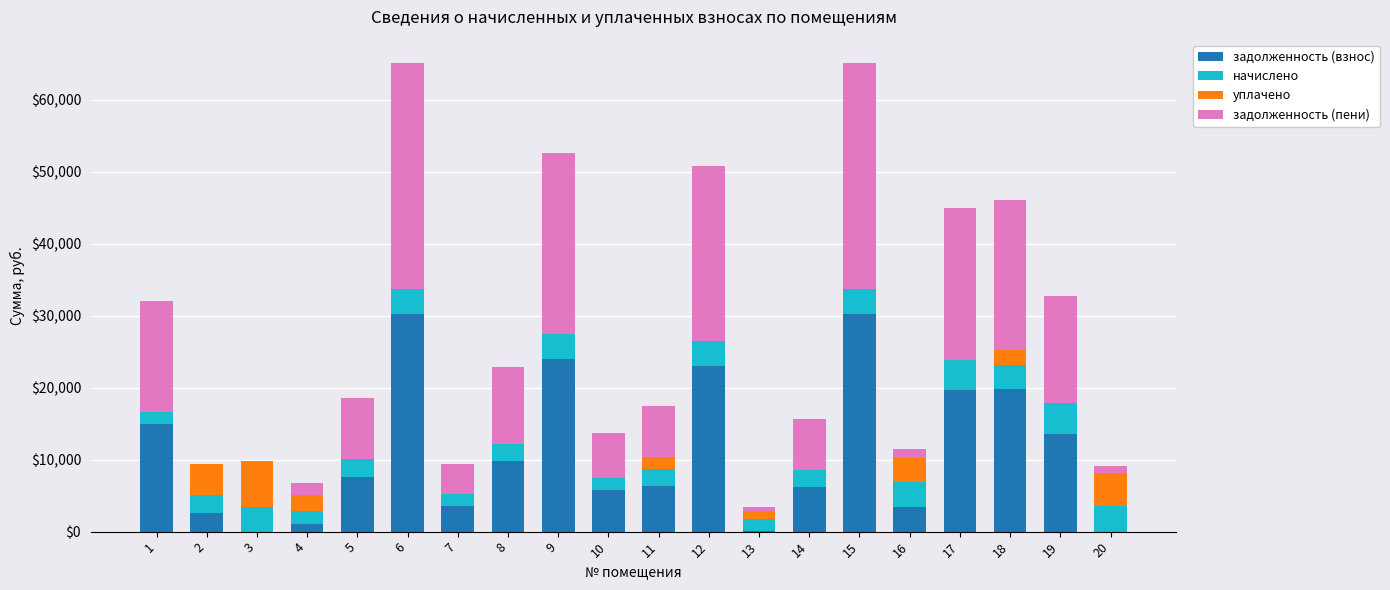

What is the total value across all series at 1?

32076.7